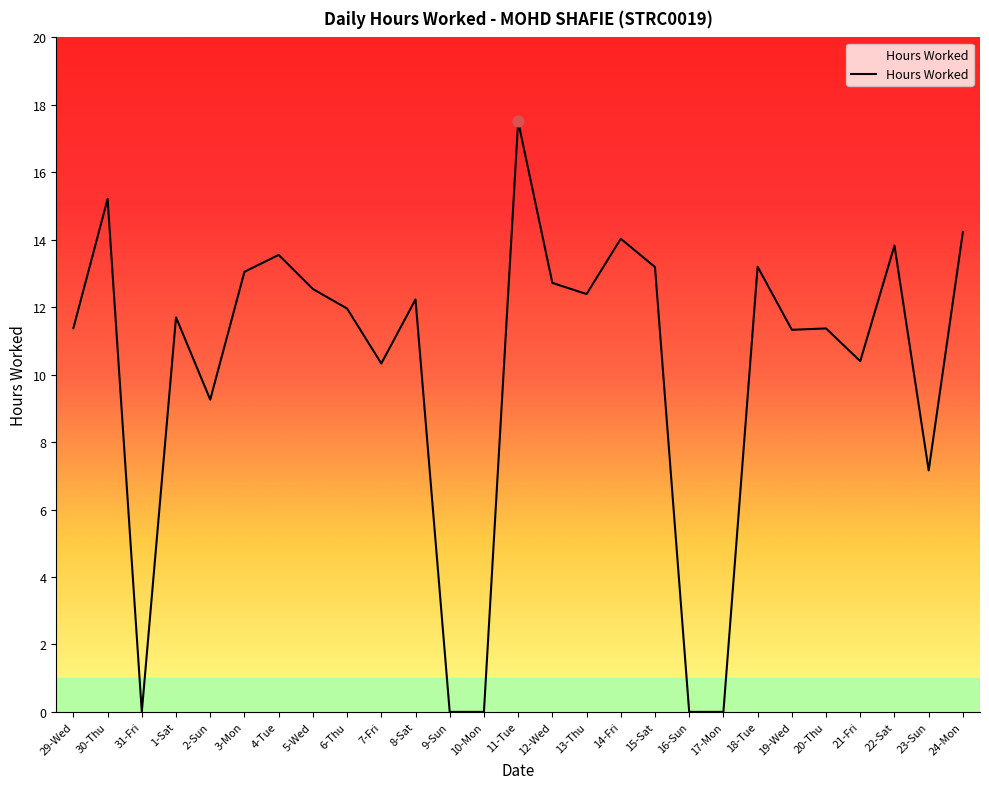

What is the change in value from 5-Wed to 21-Fri?

-2.1